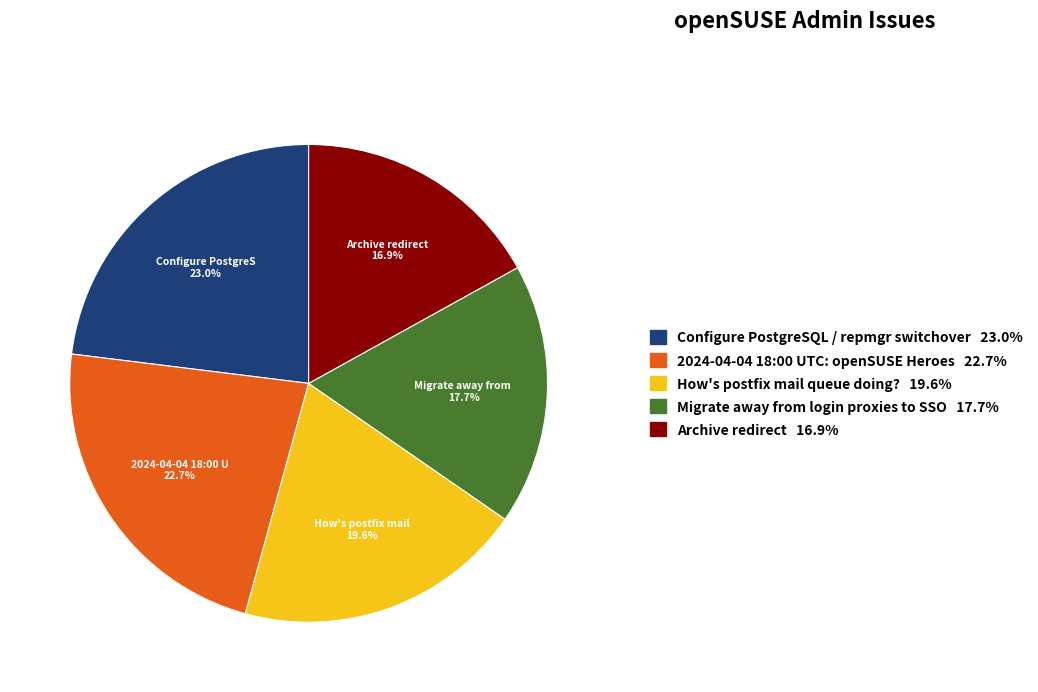

How many segments does this pie chart have?

5